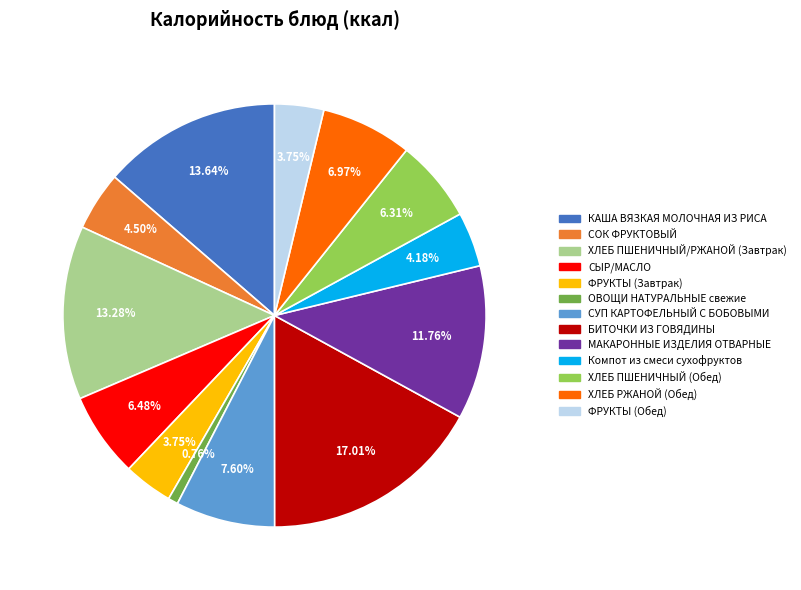

To the nearest percent, what is the average slice percentage?

8%